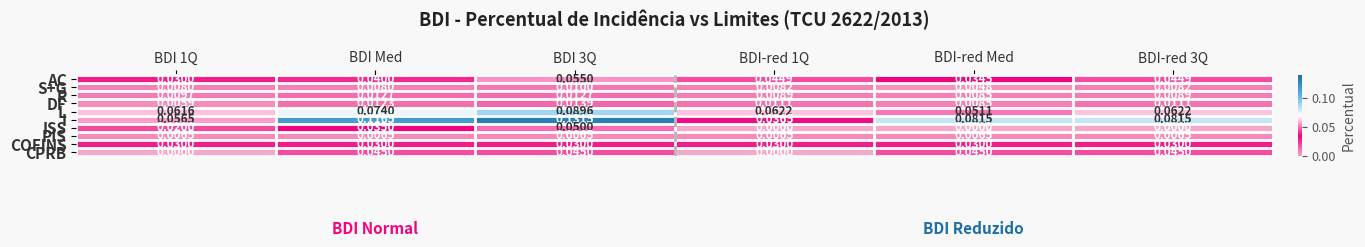

Which series has the largest total across all categories?

I